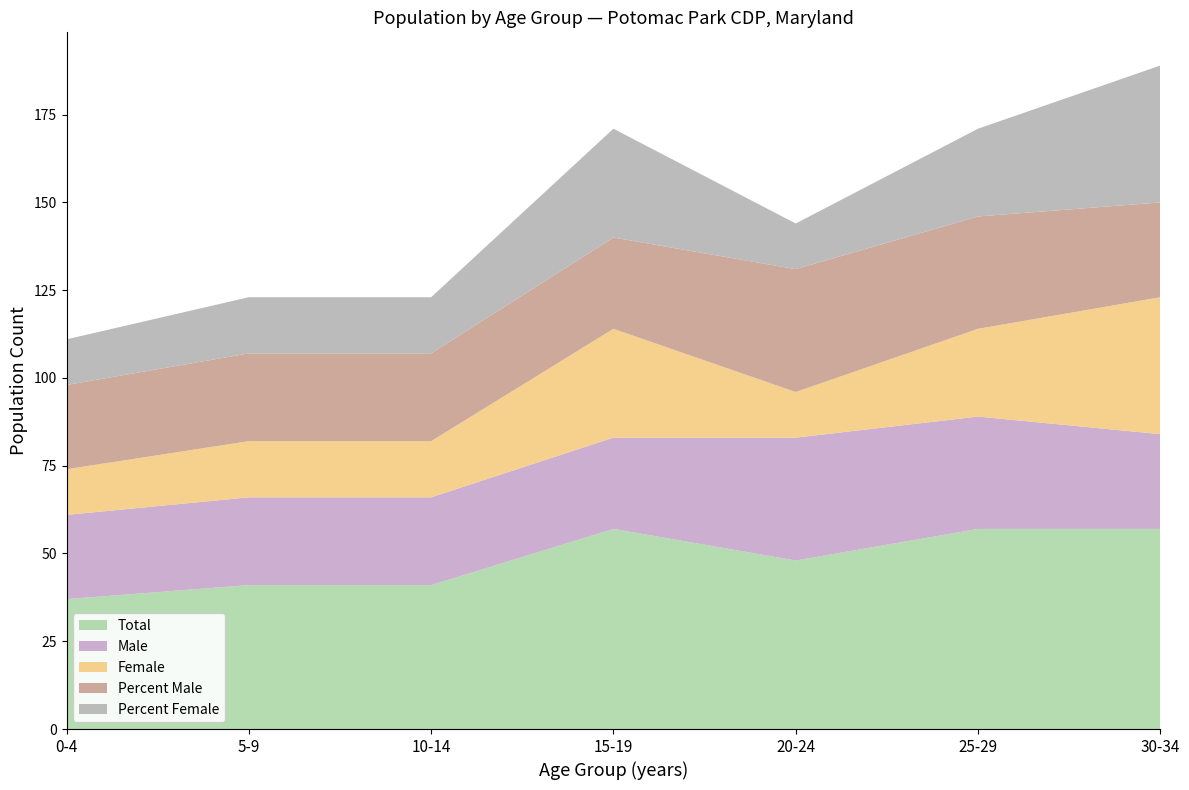

Does the chart have visible grid lines?

No